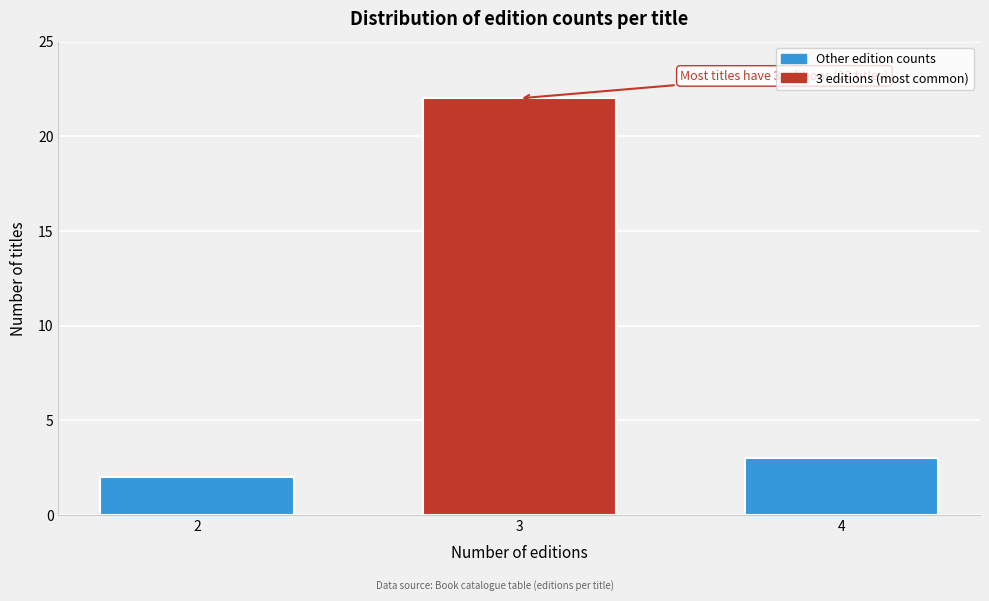

Reading left to right, extract all data points from this chart.

2	22	3